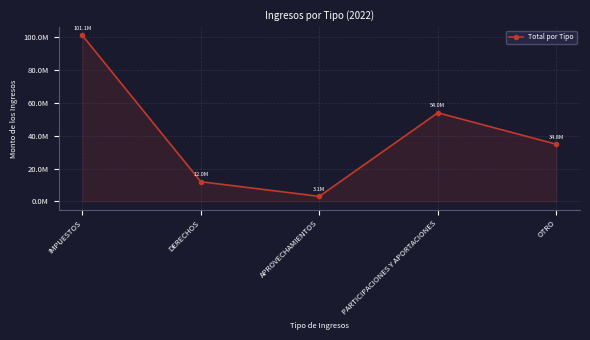

Which category has the lowest value across all series?

APROVECHAMIENTOS